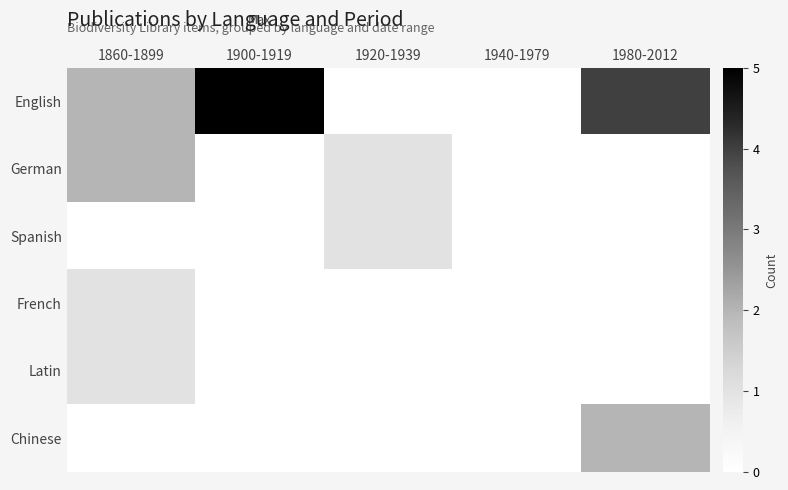

Which series has the widest spread of values?

English